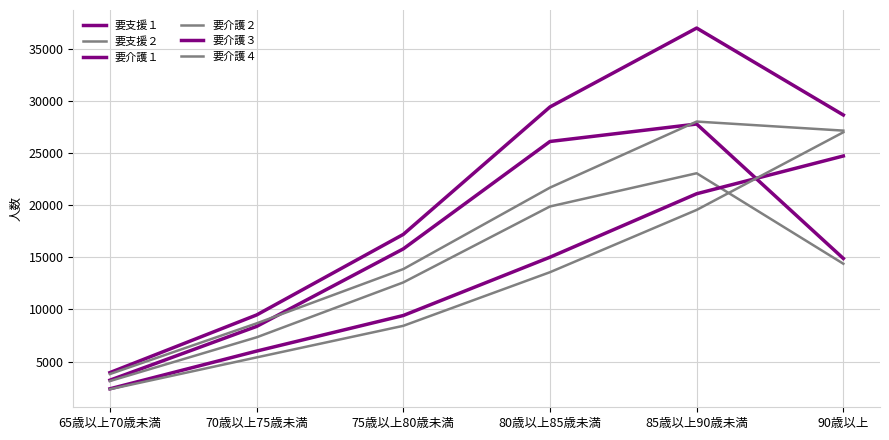

Which series has the largest range (max minus min)?

要介護１